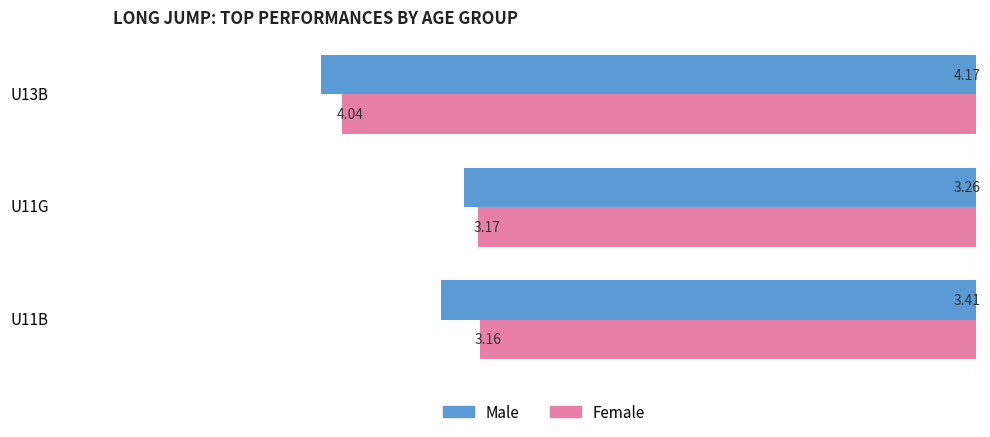

What is the spread (max minus min) of values at U13B?

0.1